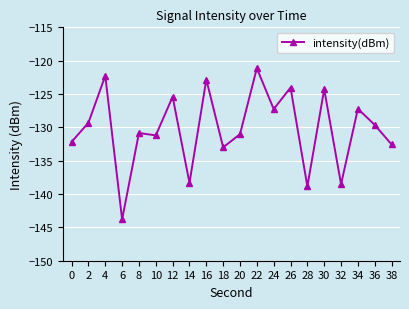

Does the chart have visible grid lines?

Yes